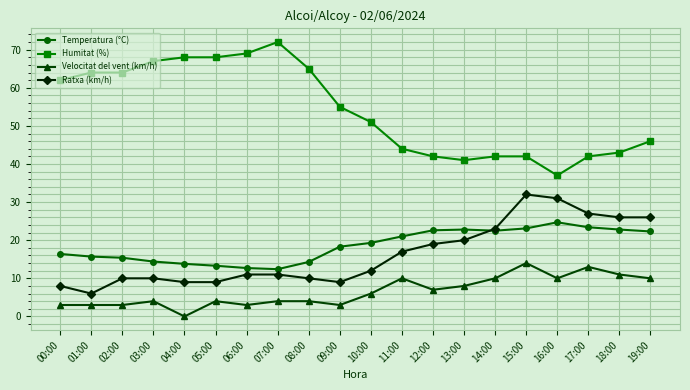

What is the value of the Temperatura (°C) point at the 20th from the left?

22.3